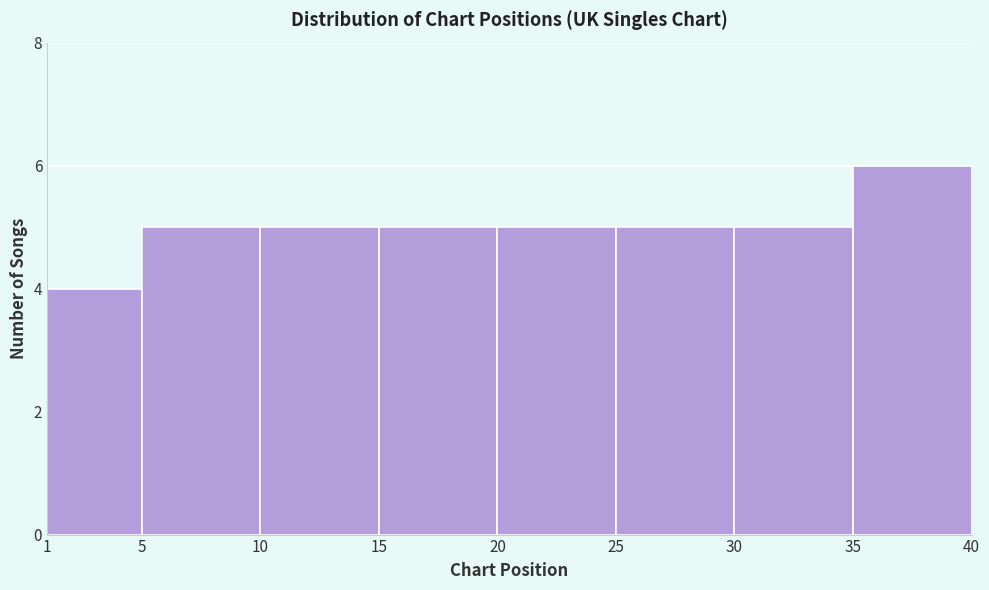

Reading left to right, list every bar in this chart as the range it spans on the x-axis followed by its height. The values are not printed on the chart, so give them approximately, as read against the axis.

1 to 5: 4
5 to 10: 5
10 to 15: 5
15 to 20: 5
20 to 25: 5
25 to 30: 5
30 to 35: 5
35 to 40: 6